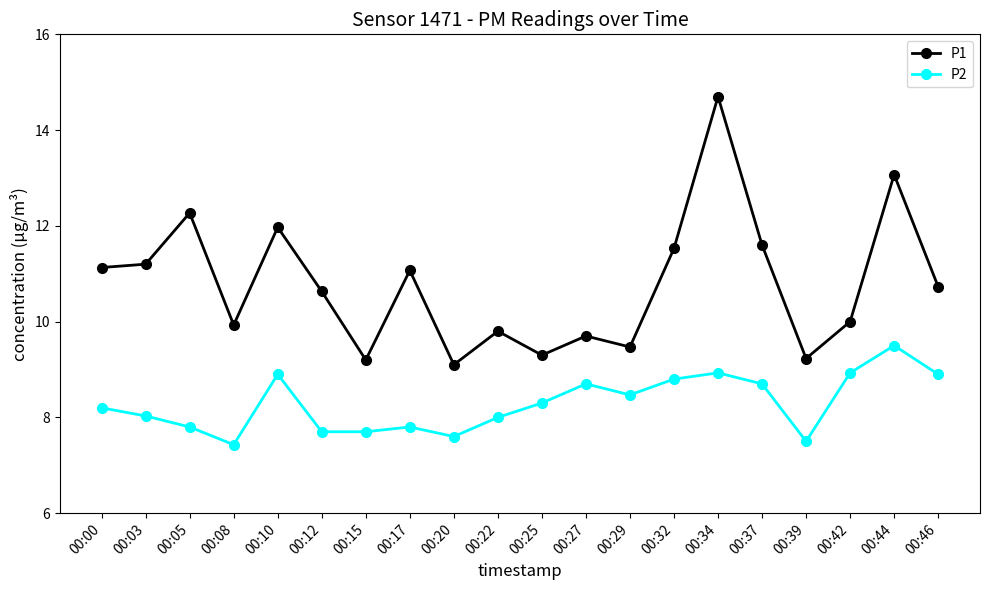

What are all the series names shown in the legend?

P1, P2